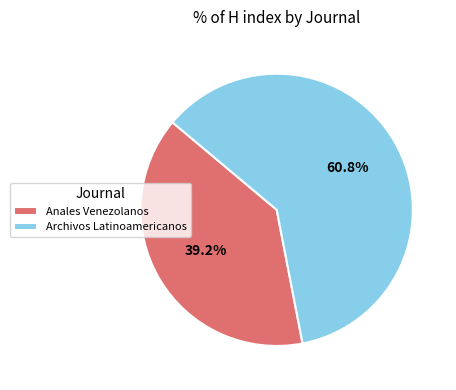

Approximately how many times larger is the value at Anales Venezolanos compared to Archivos Latinoamericanos?

0.6